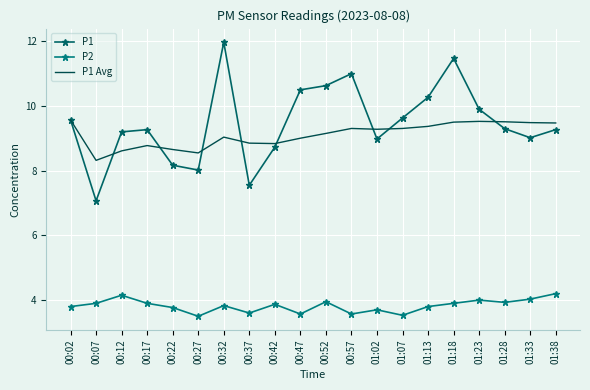

What is the spread (max minus min) of values at 01:07?

6.1